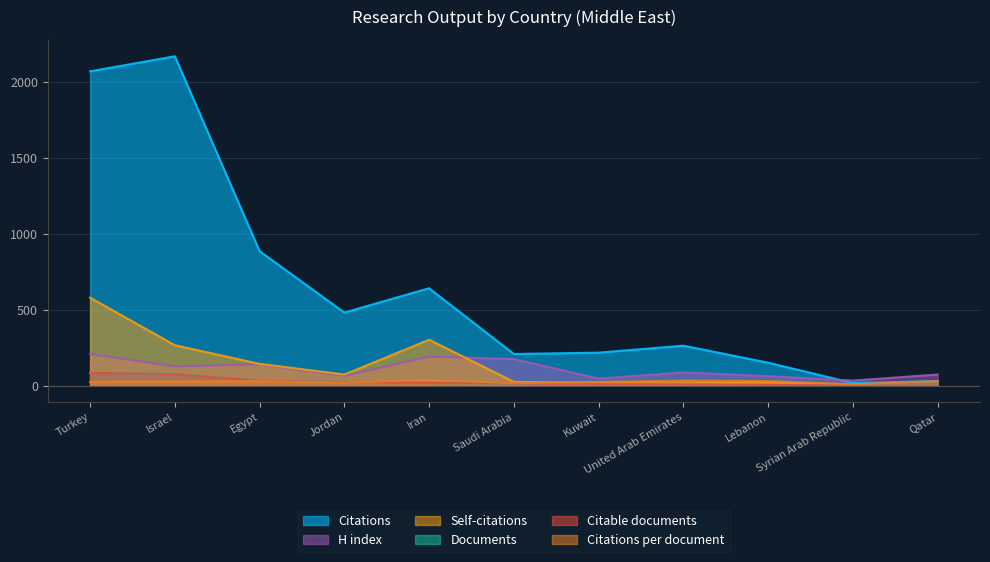

Rank the categories by Citations per document value from lowest to highest.

Syrian Arab Republic, Saudi Arabia, Jordan, Kuwait, Turkey, Israel, Egypt, Qatar, Lebanon, United Arab Emirates, Iran